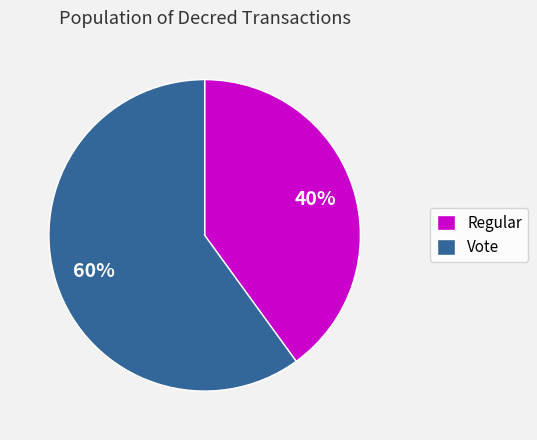

Which slice is the largest?

Vote